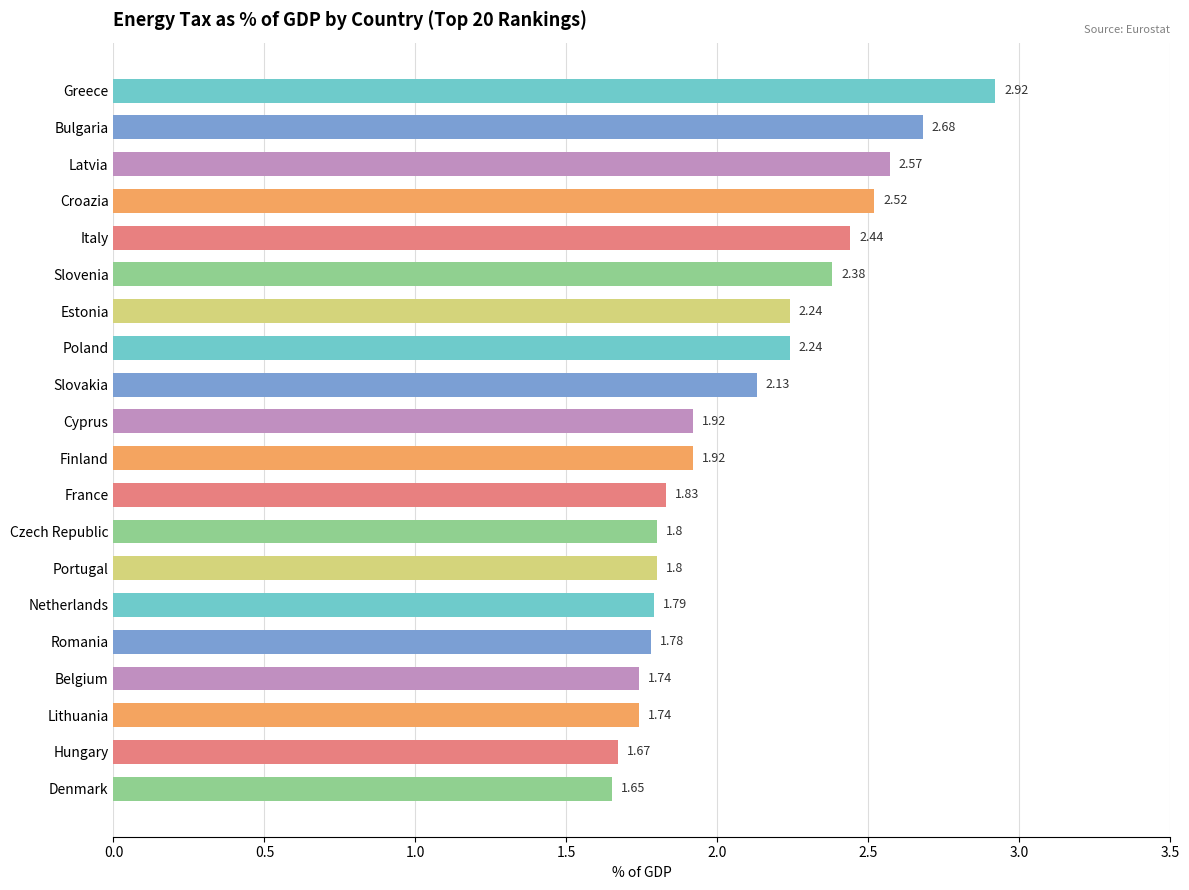

What is the label of the 1st bar from the top?

Greece